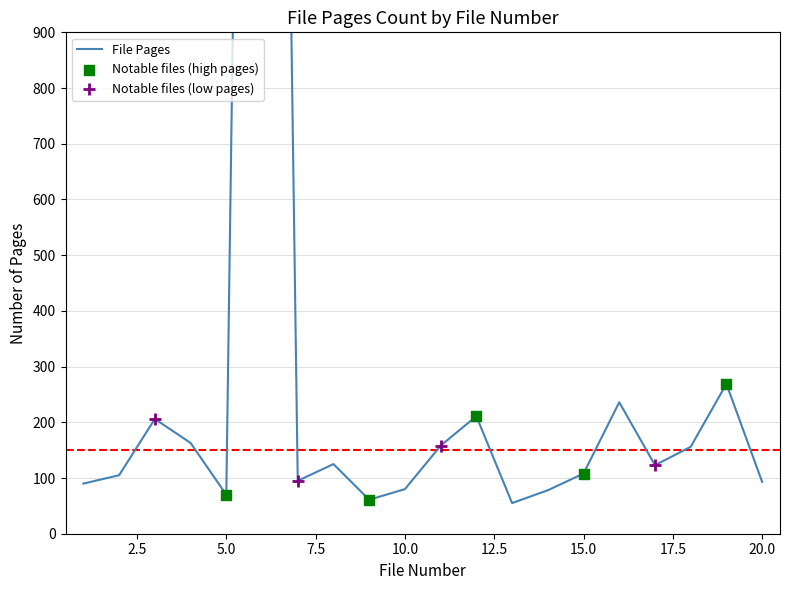

Between 19 and 20, which is larger?

19